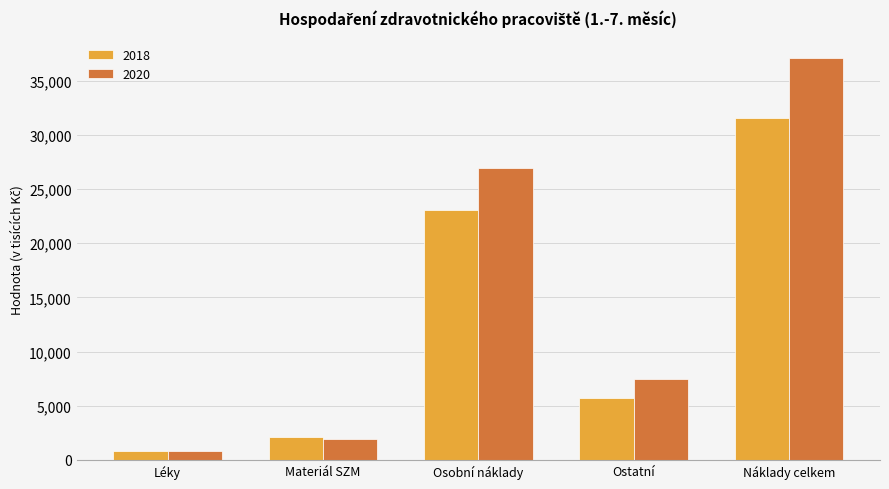

List the series in order of their overall mean, lowest first.

2018, 2020